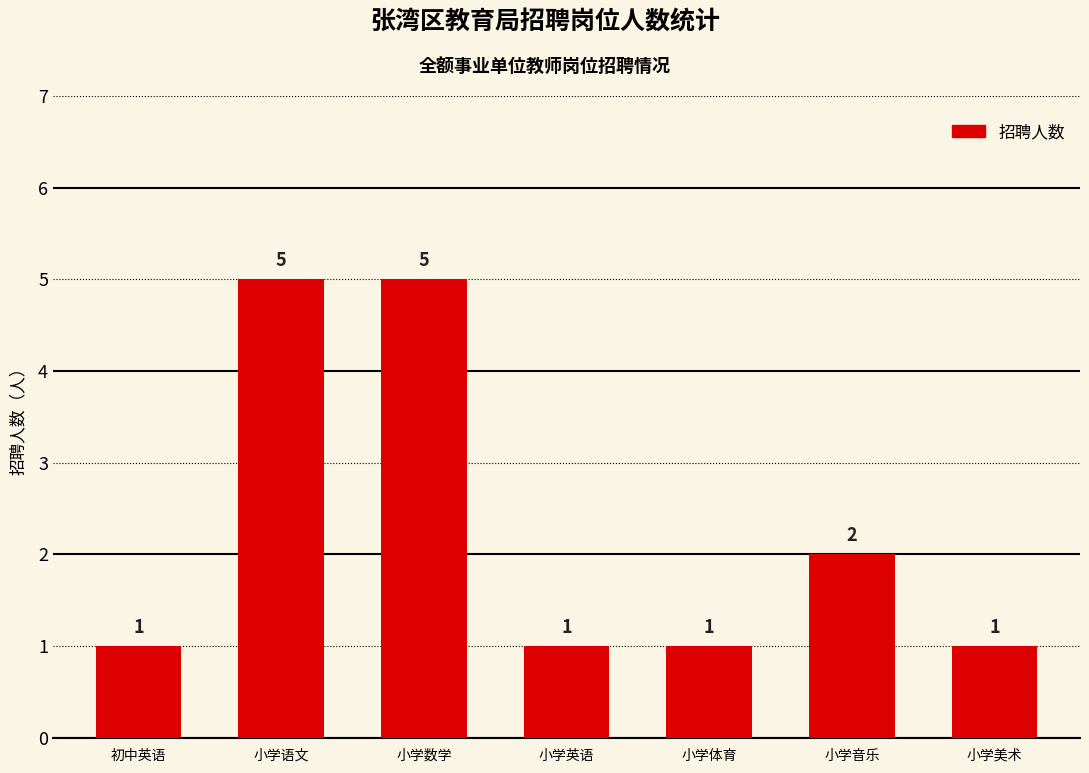

What is the approximate value at 初中英语?

1